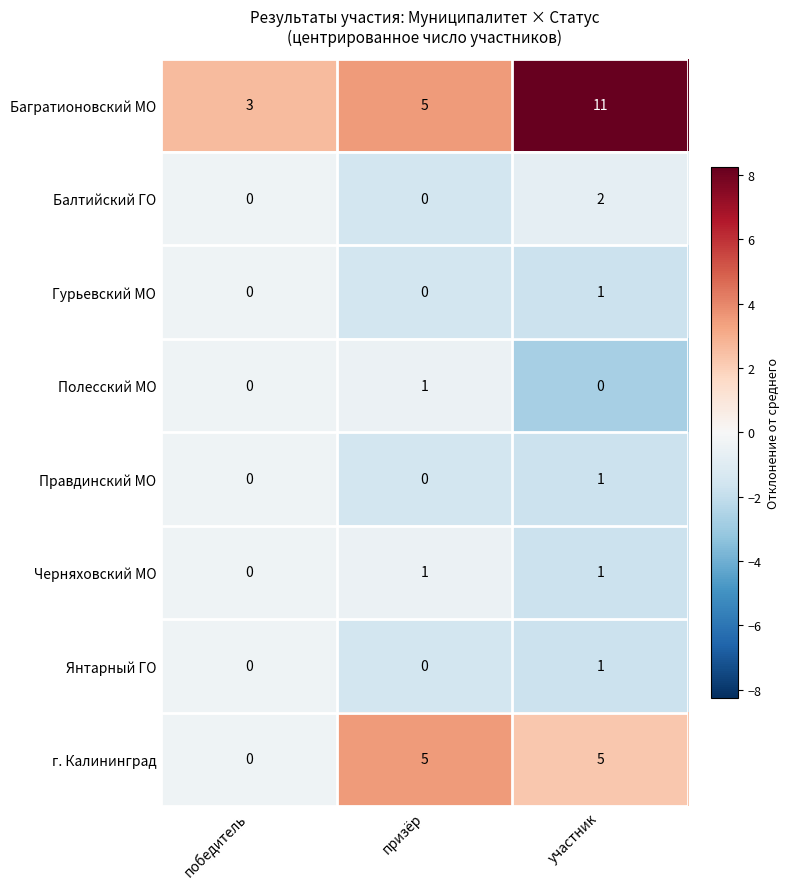

How many Черняховский МО values are between 0 and 1?

3